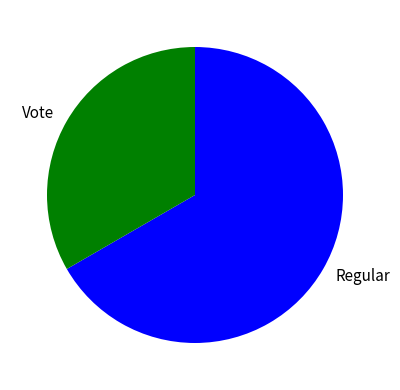

How many slices are in this pie chart?

2